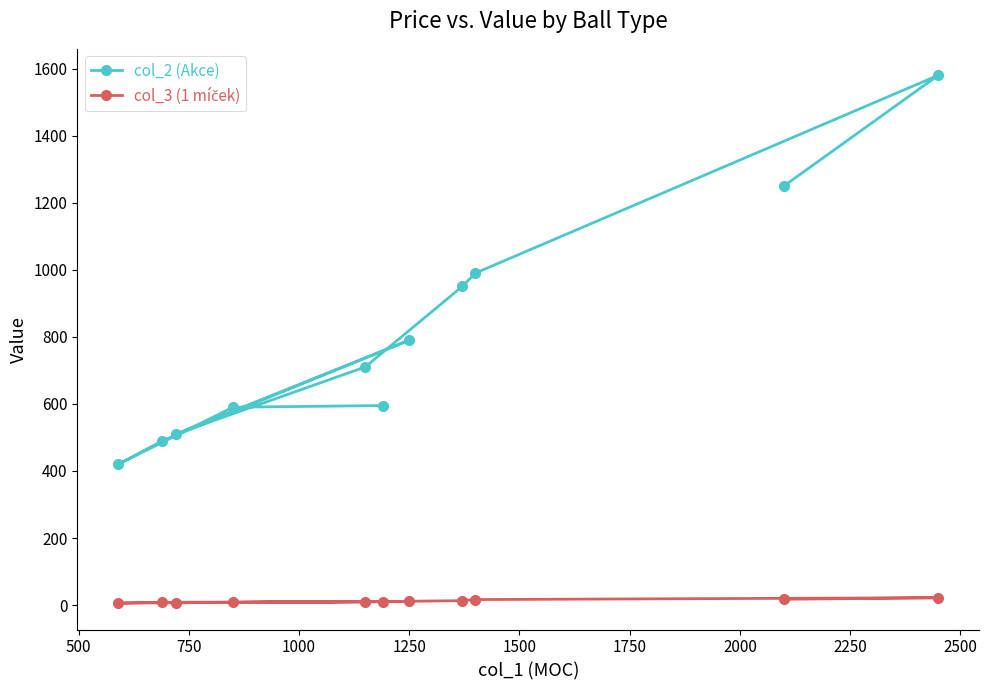

Is this an area chart (filled region under the line)?

No